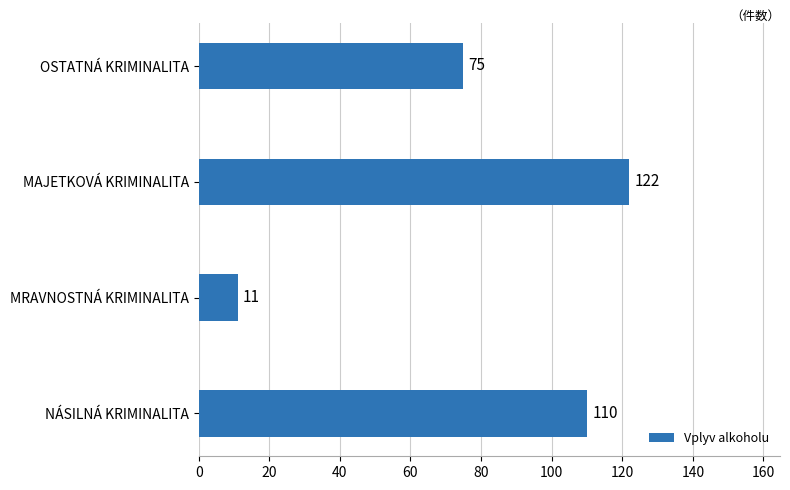

Count the values in the range 75 to 122.

3